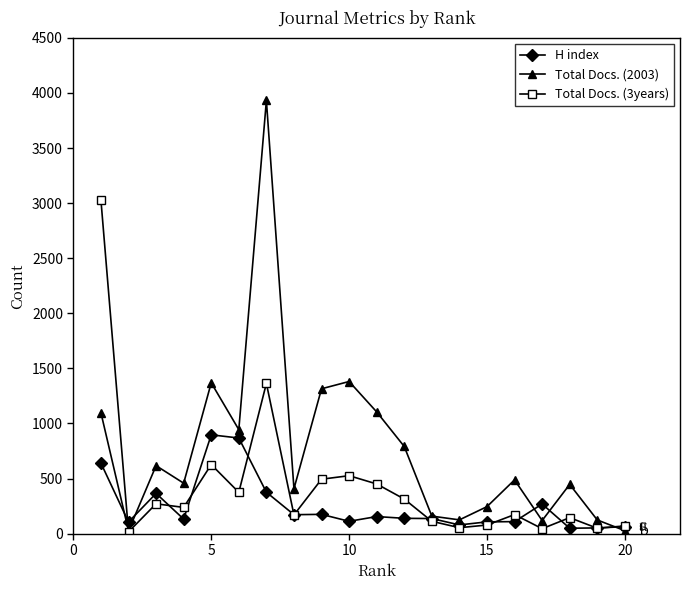

True or false: Total Docs. (2003) has more than 1 points higher than both neighbors.

True